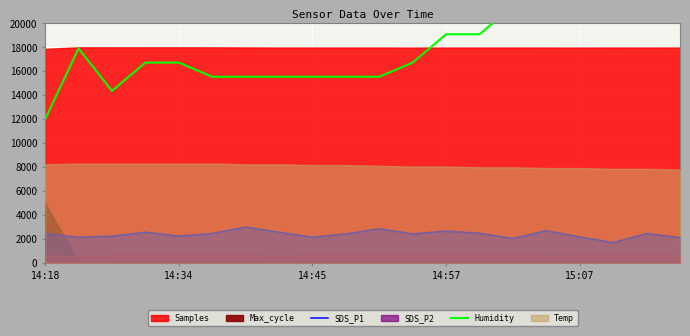

The value of SDS_P1 at 14:45 is 2152.7. True or false?

True